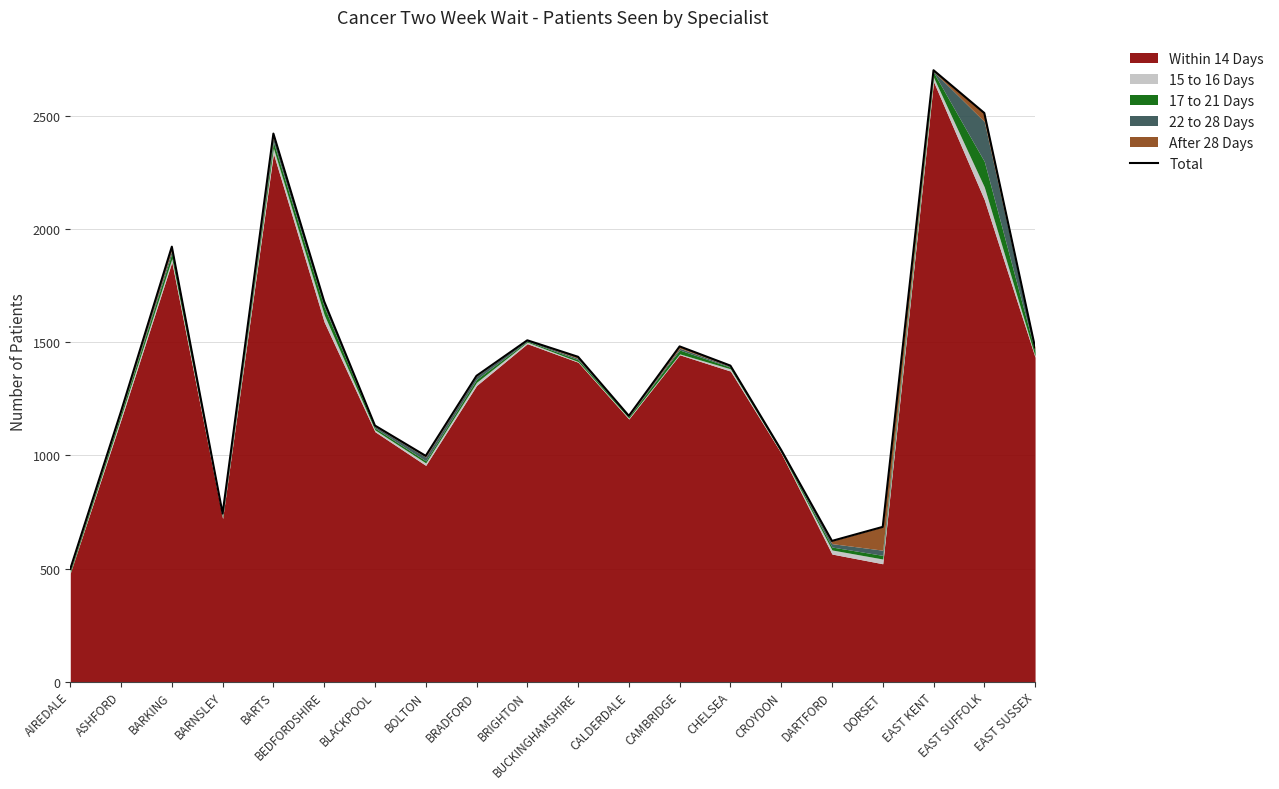

At which category does the chart reach its minimum across all series?

AIREDALE